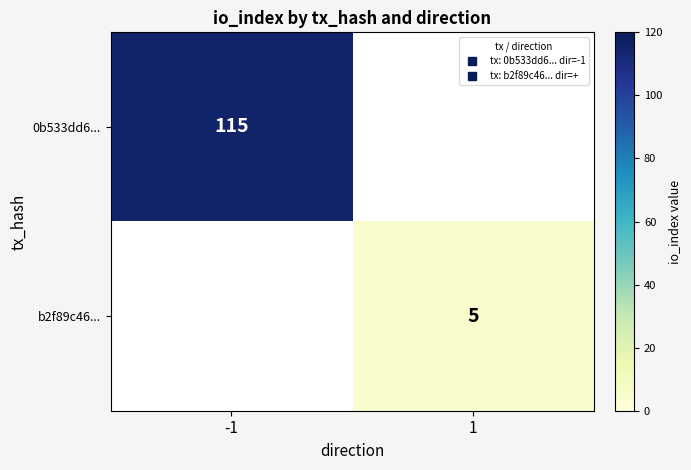

What is the smallest value displayed?

5.0